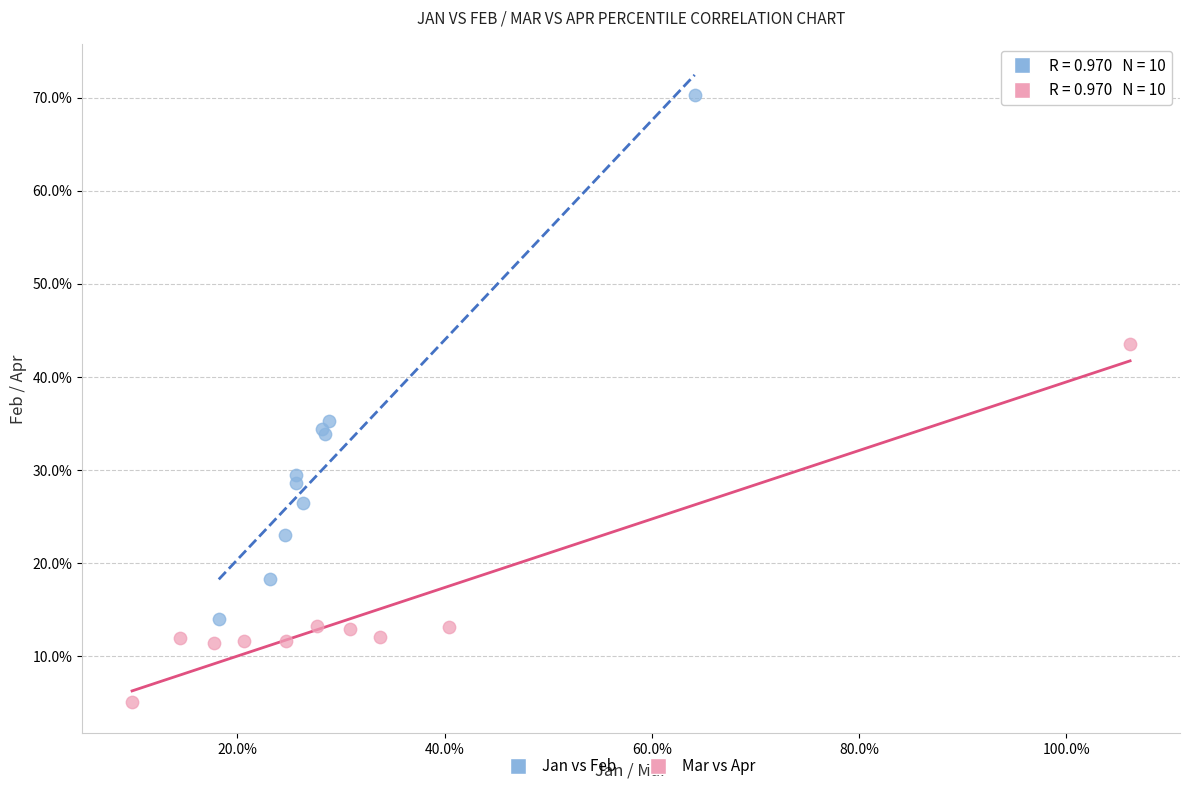

Which series reaches the maximum Y coordinate?

Jan vs Feb